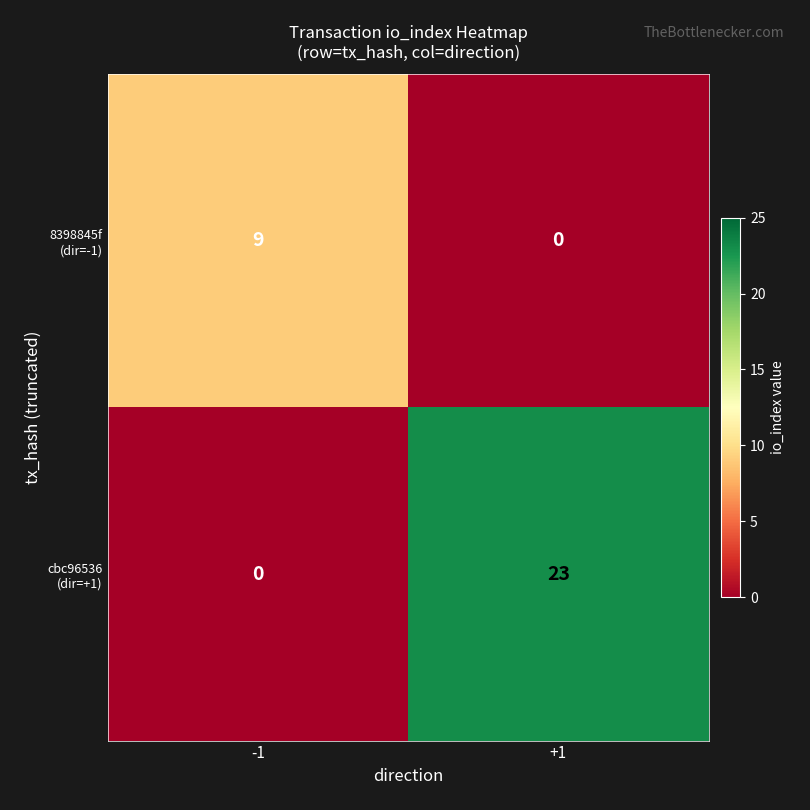

At which category is the sum across all series the highest?

+1